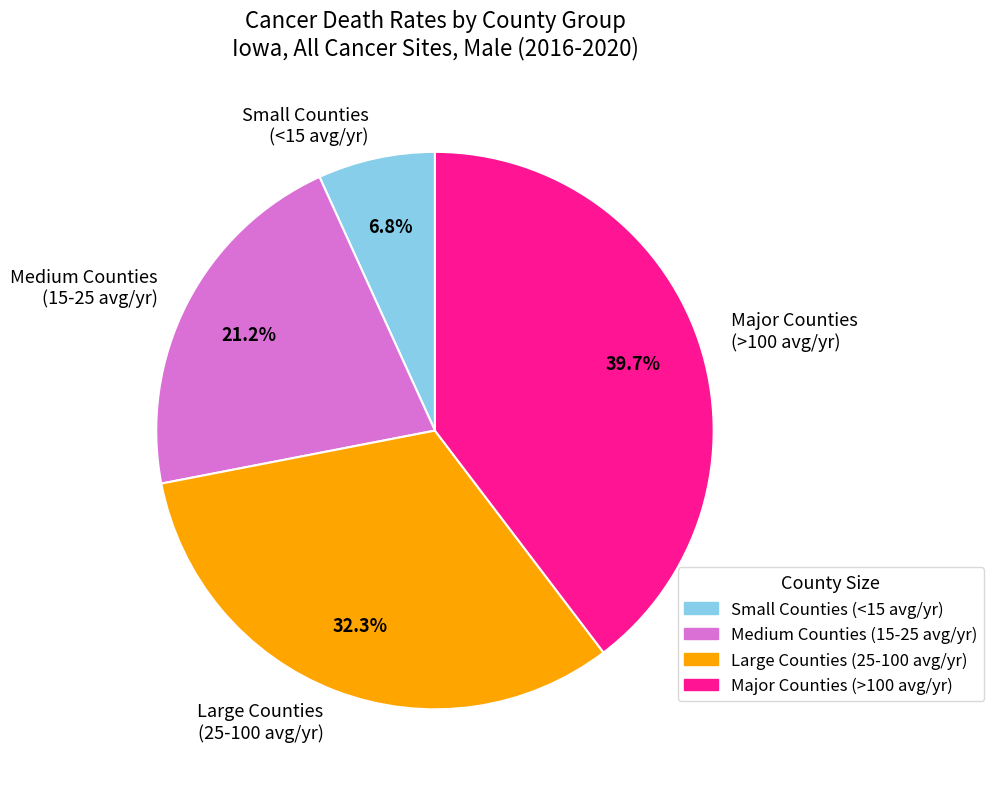

Is there any slice that represents more than half of the pie?

No